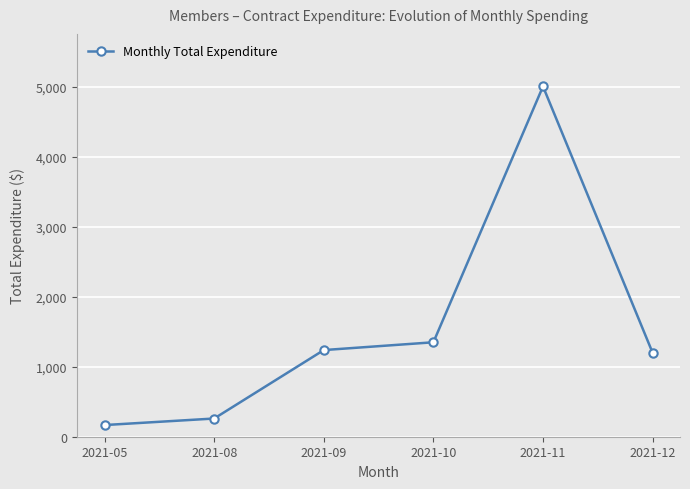

The value at 2021-10 is 1349.5. True or false?

True